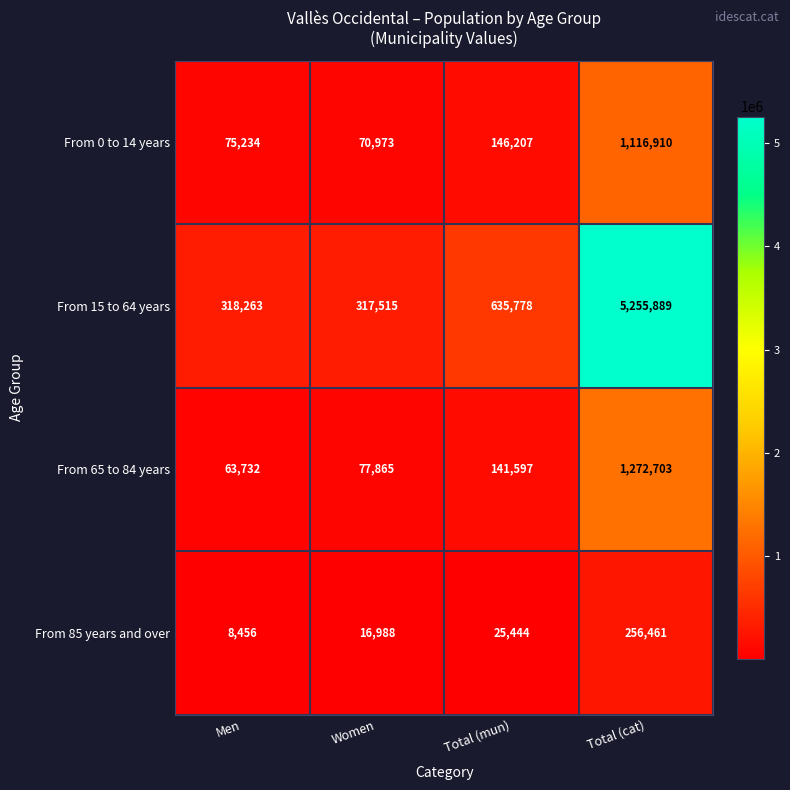

What is the difference between the maximum and minimum values in the From 0 to 14 years series?

1045937